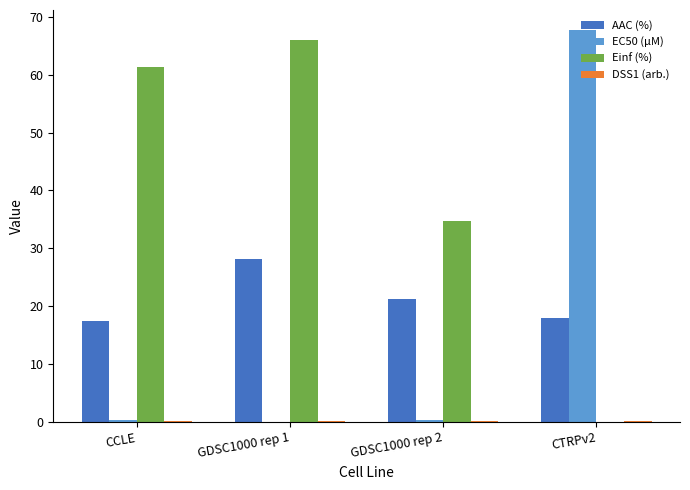

Does the chart contain stacked bars?

No